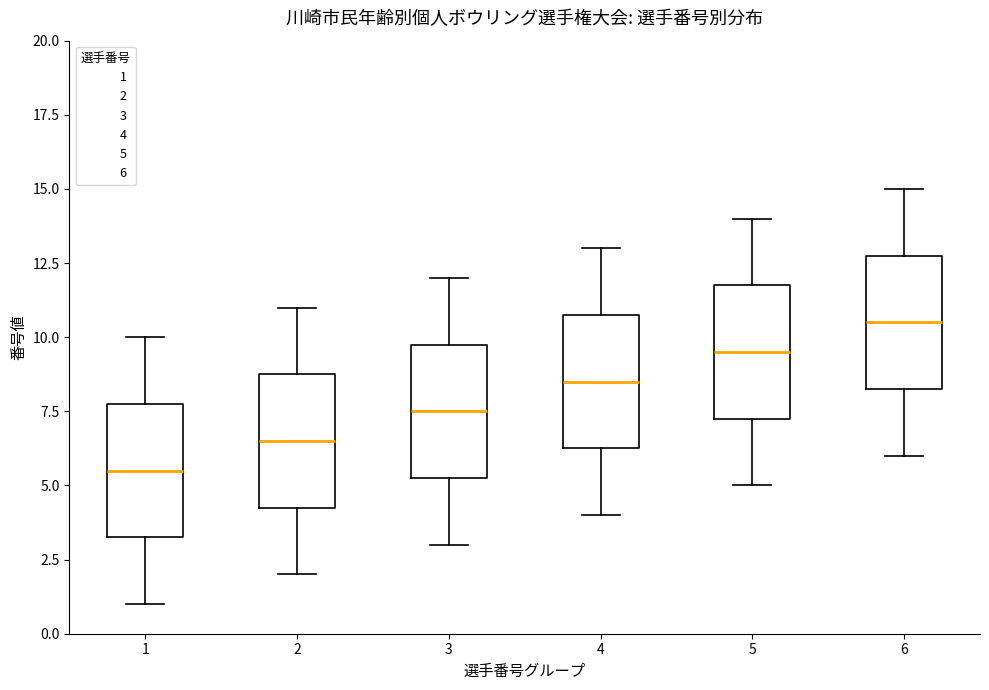

Where is the upper edge of the box at x = 3 on the y-axis? The values are not printed on the chart, so give them approximately, as read against the axis.

10.0